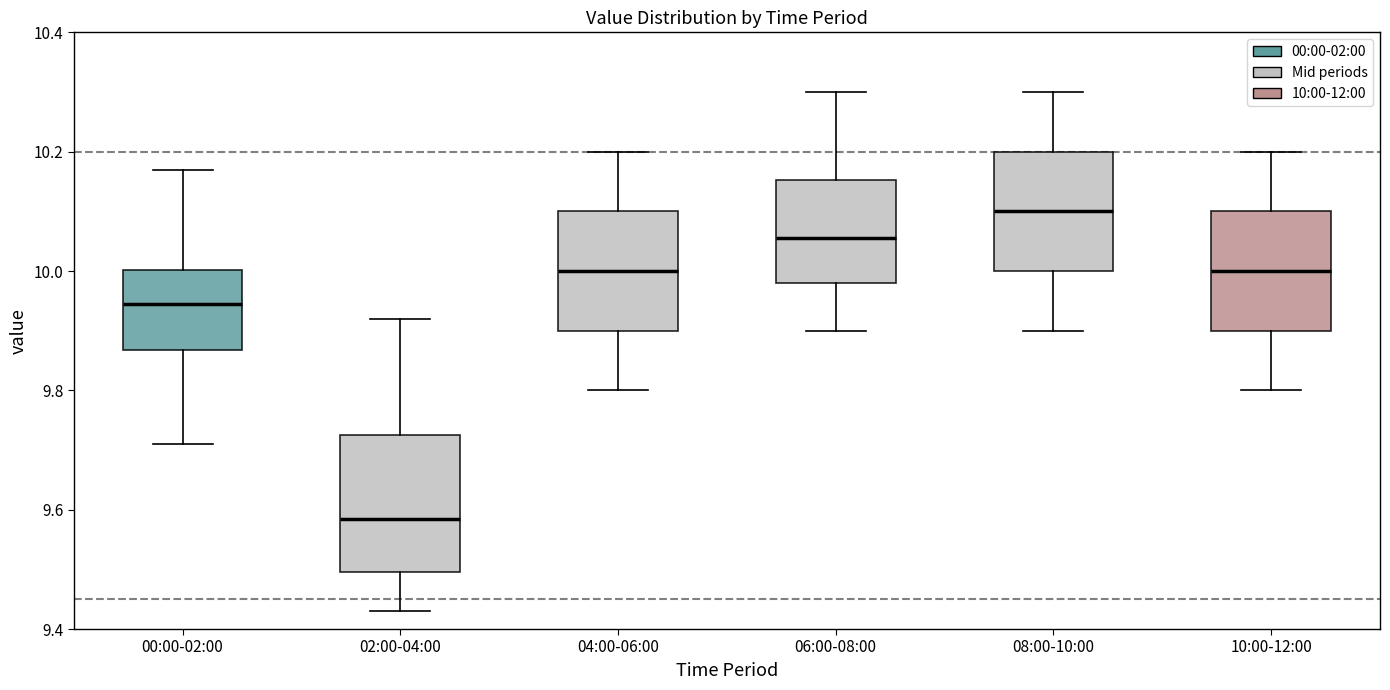

Reading left to right, read every box against the y-axis: the position of its median line, the range the box covers, and the ends of its whiskers. The values are not printed on the chart, so give them approximately, as read against the axis.

00:00-02:00: median 9.94, box 9.86 to 10.00, whiskers 9.72 to 10.18
02:00-04:00: median 9.58, box 9.50 to 9.72, whiskers 9.44 to 9.92
04:00-06:00: median 10.00, box 9.90 to 10.10, whiskers 9.80 to 10.20
06:00-08:00: median 10.06, box 9.98 to 10.16, whiskers 9.90 to 10.30
08:00-10:00: median 10.10, box 10.00 to 10.20, whiskers 9.90 to 10.30
10:00-12:00: median 10.00, box 9.90 to 10.10, whiskers 9.80 to 10.20